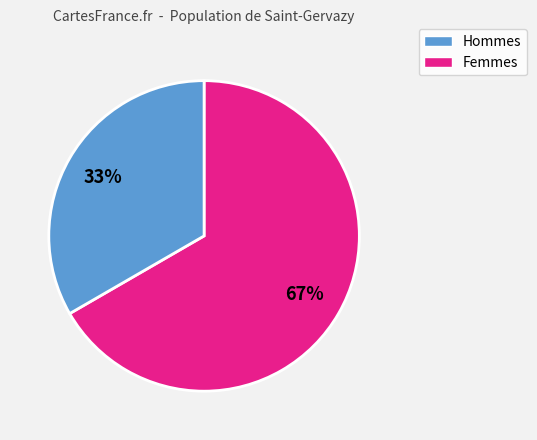

Does any single category account for the majority?

Yes